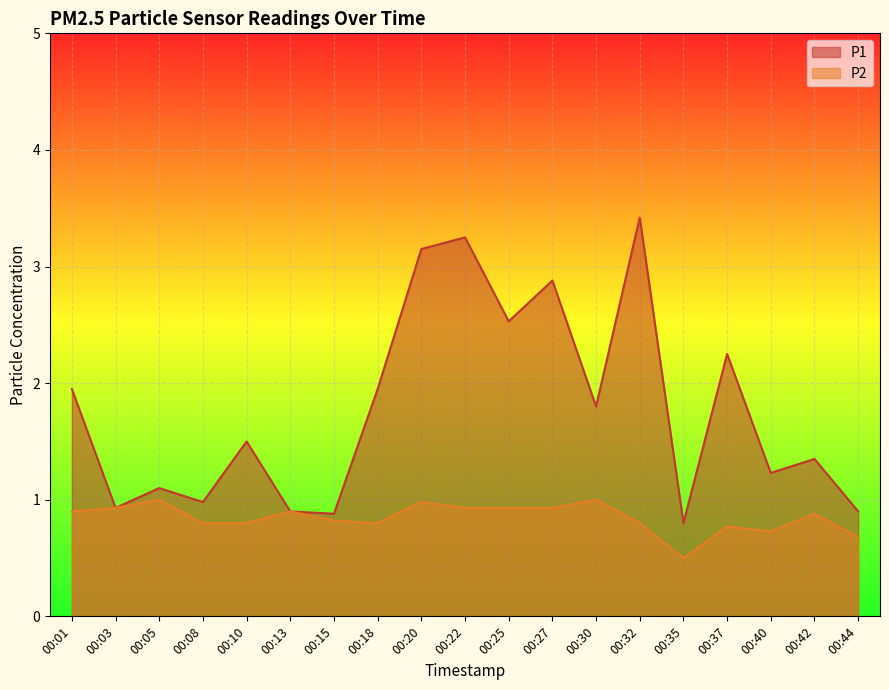

At which label is P1 closest to 2?

00:01